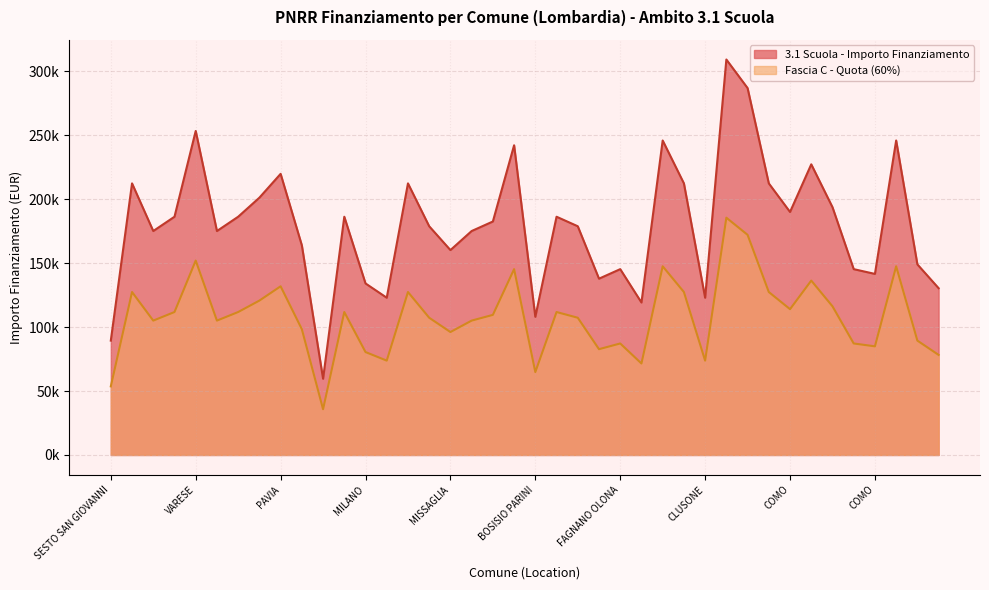

Where is the first local maximum for Fascia C?

GARBAGNATE MILANESE